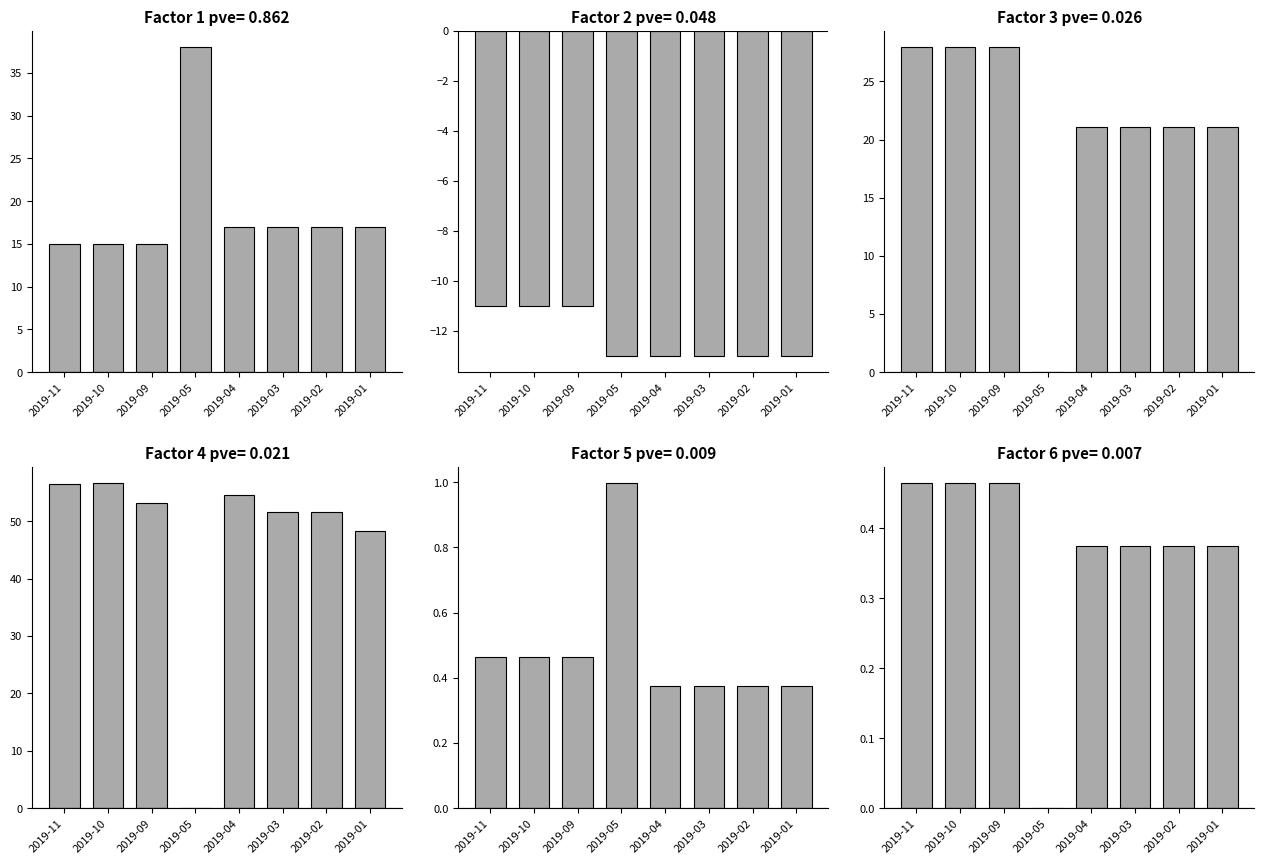

What is the value of the pctchgSharesOwned (M) bar at the 7th from the left?

17.0